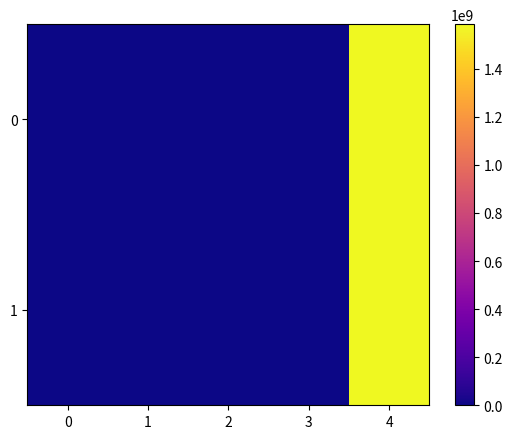

At which category is the sum across all series the highest?

4